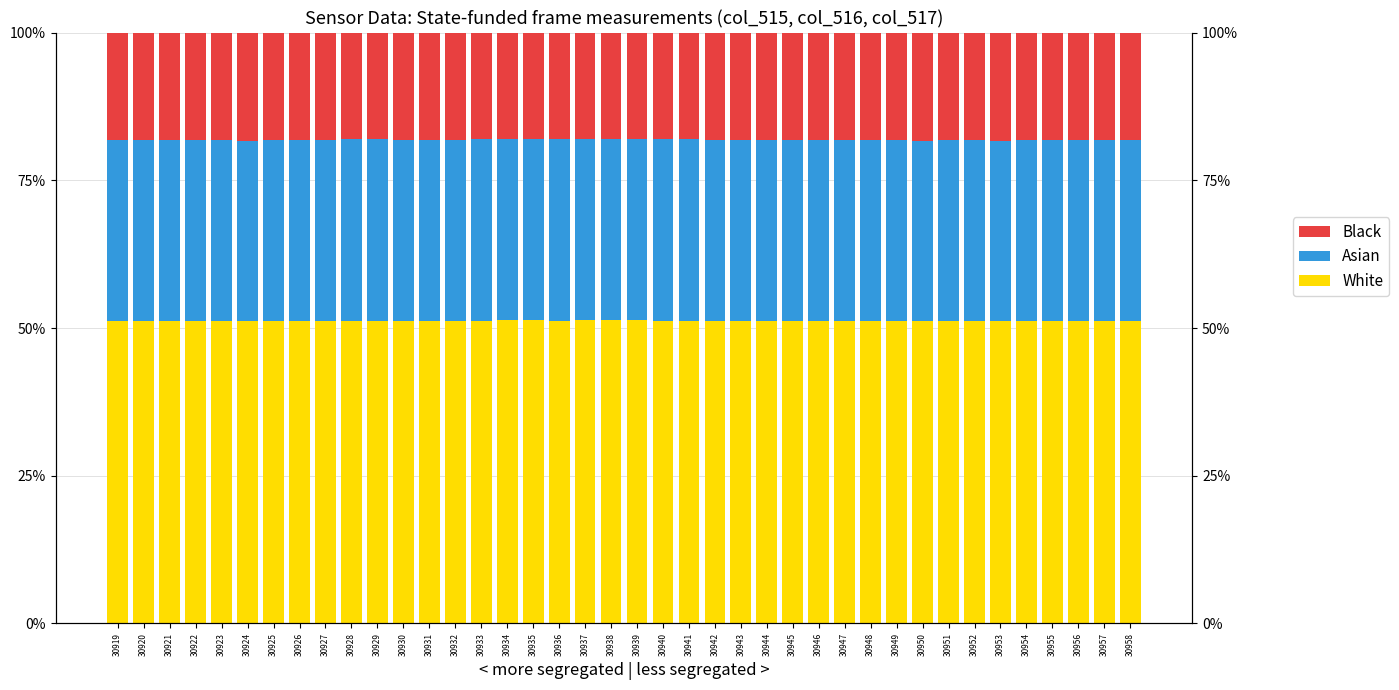

Which category has the highest value across all series?

30939